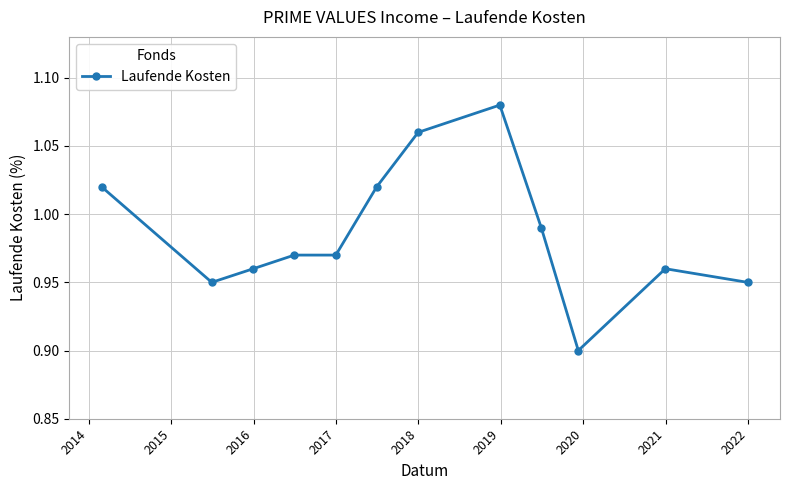

What is the sum of all values?

11.8